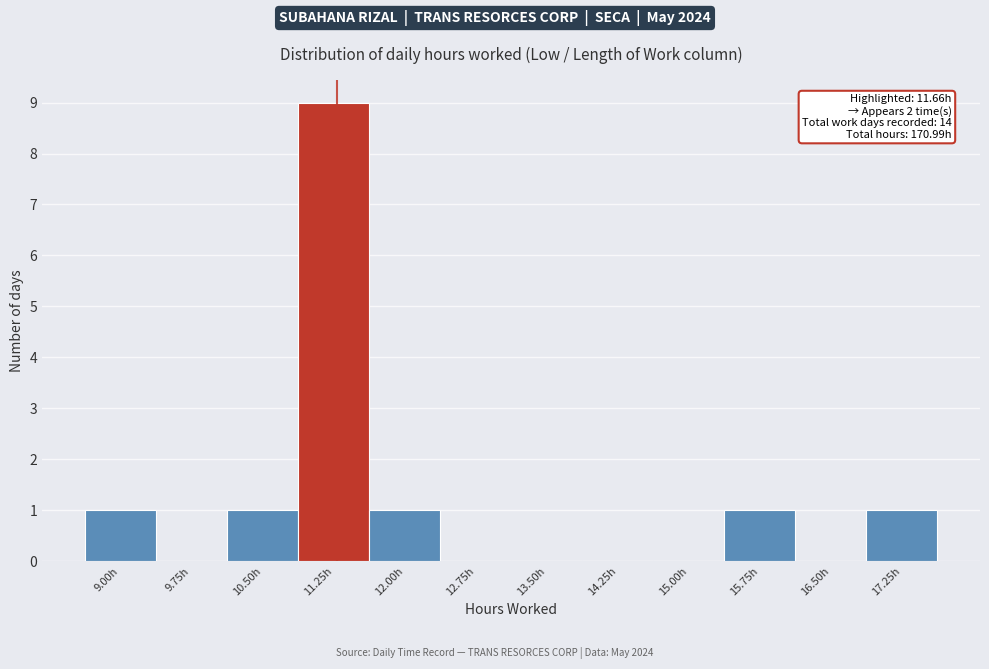

Reading left to right, extract all data points from this chart.

9.00h=1	9.75h=0	10.50h=1	11.25h=9	12.00h=1	12.75h=0	13.50h=0	14.25h=0	15.00h=0	15.75h=1	16.50h=0	17.25h=1